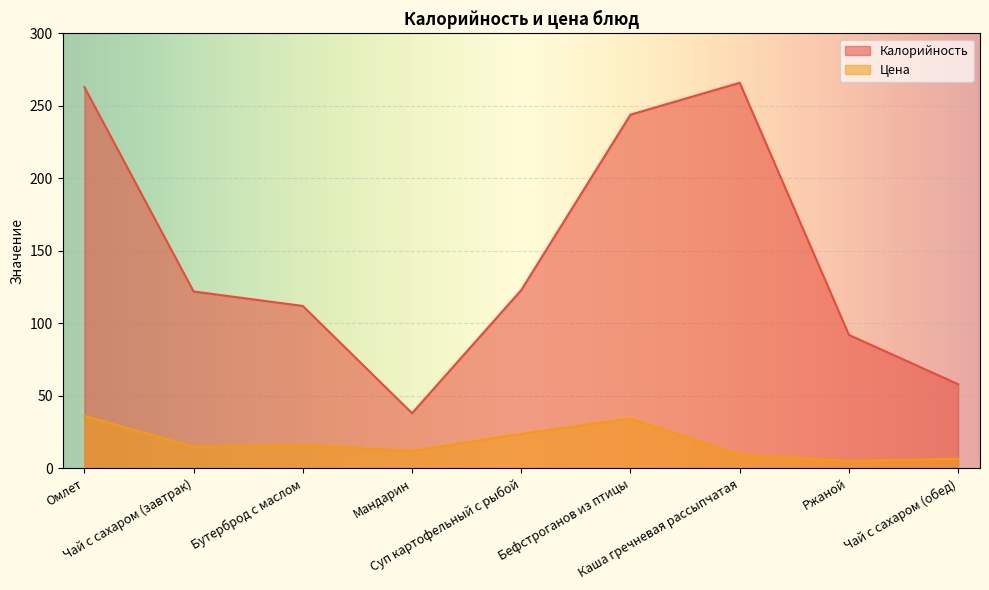

What is the value of the Цена point at the 4th from the left?

11.9